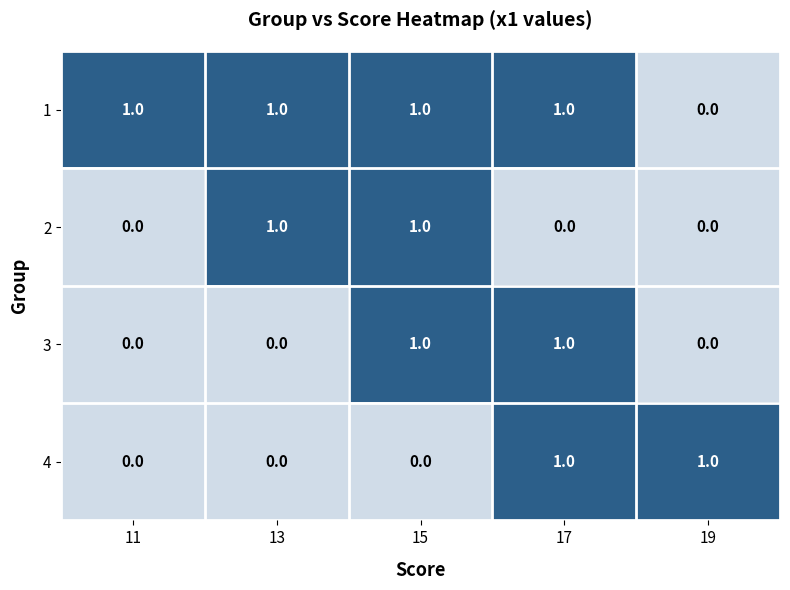

True or false: 3 has a value of 0 at 11.

True